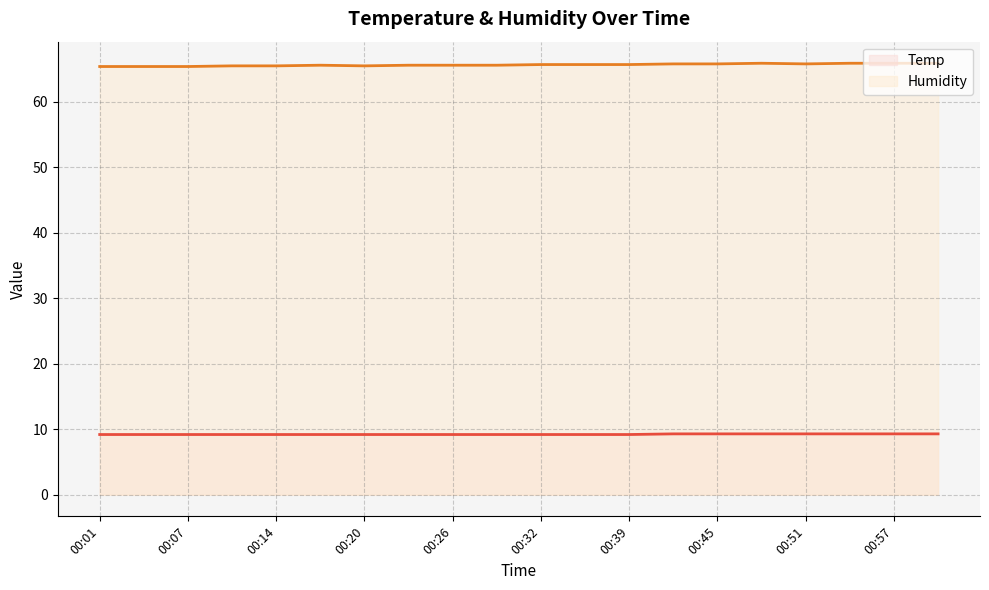

Rank the series at 19 from lowest to highest value.

Temp (line), Humidity (line)